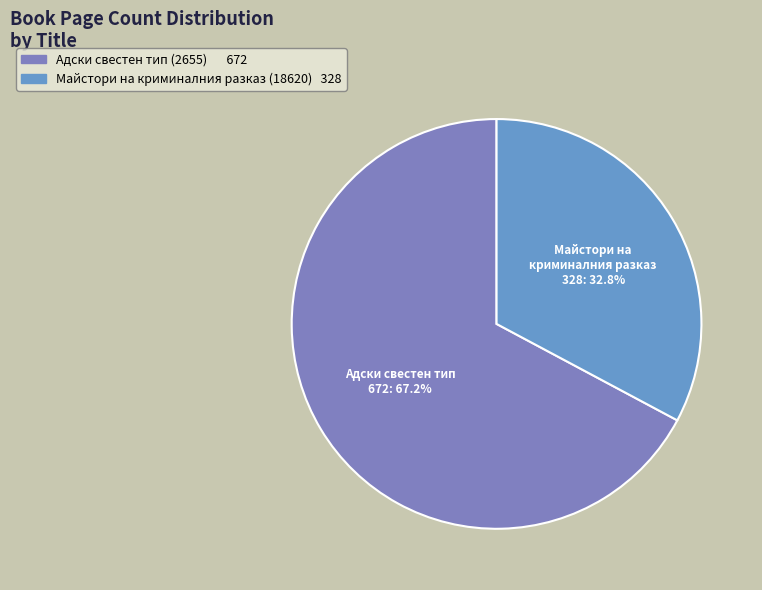

Which slice is the smallest?

Майстори на криминалния разказ (18620)